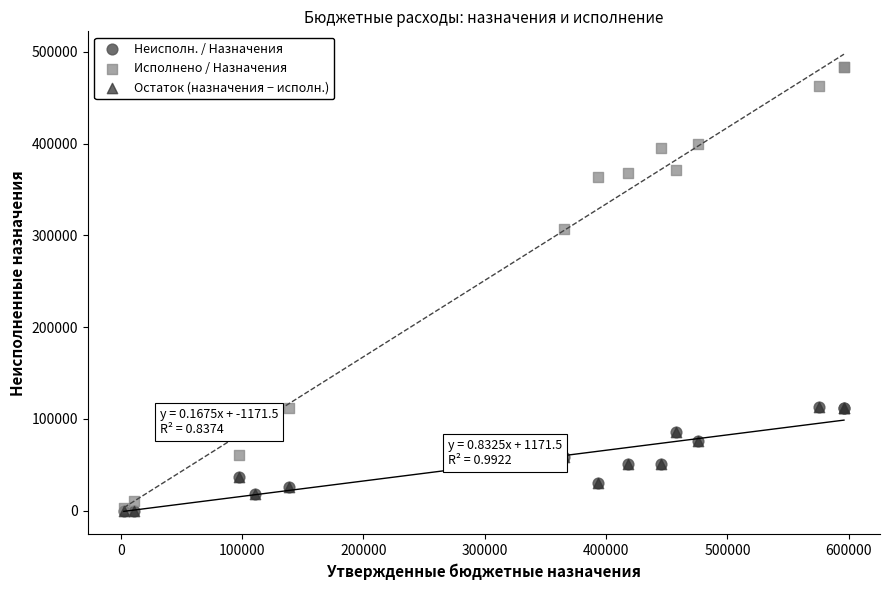

Which series reaches the maximum Y coordinate?

Исполнено / Назначения